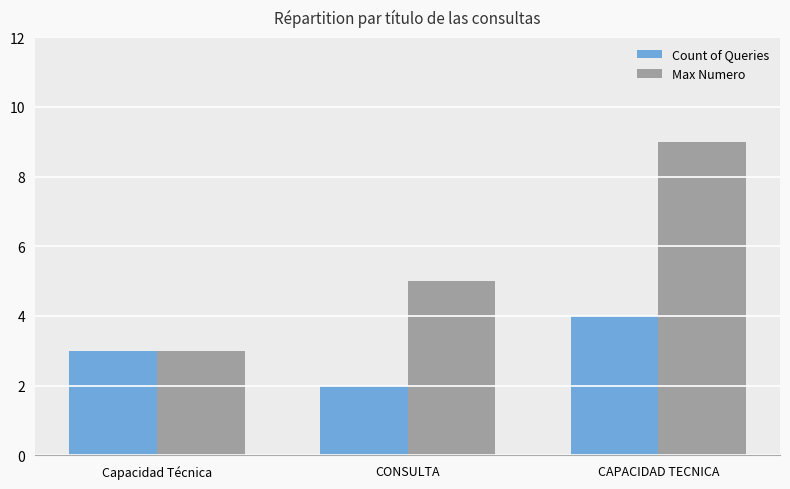

Rank the categories by Count of Queries value from highest to lowest.

CAPACIDAD TECNICA, Capacidad Técnica, CONSULTA